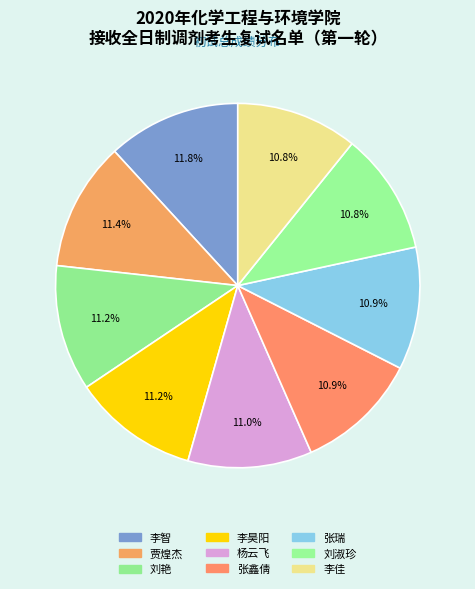

How many segments does this pie chart have?

9